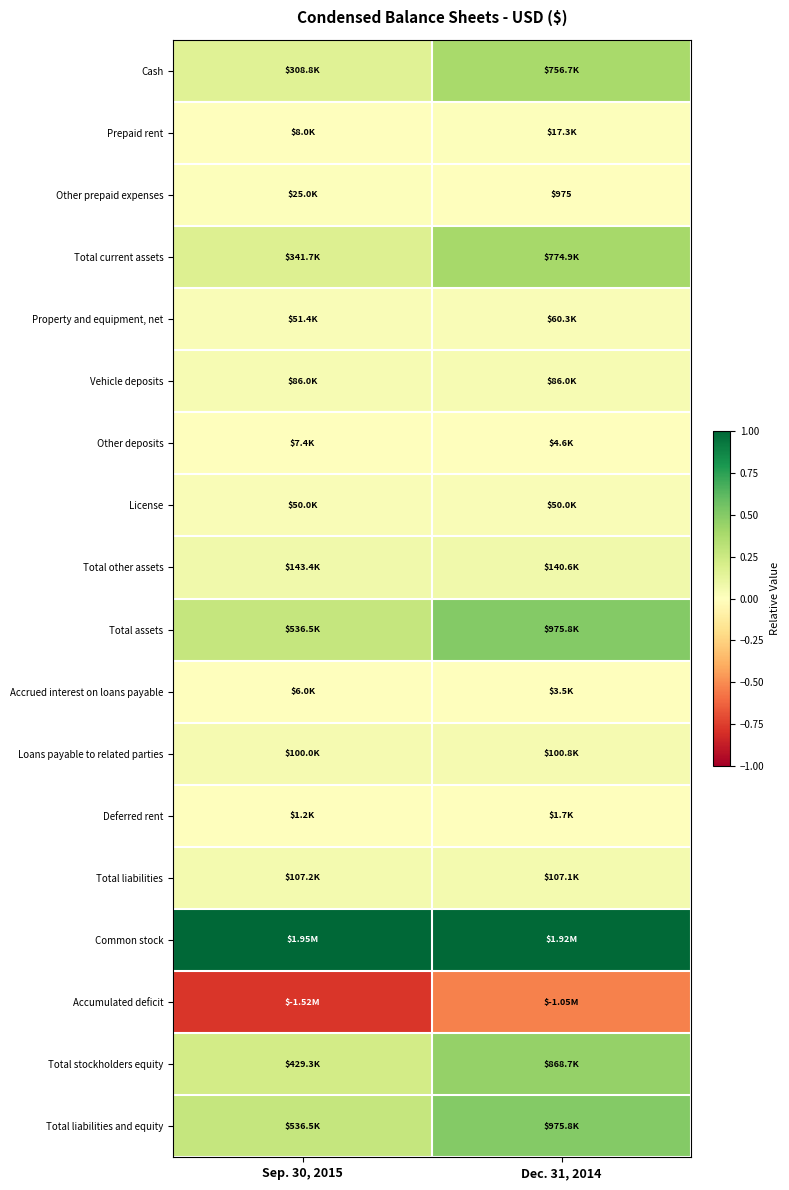

Is it true that Other prepaid expenses equals 0.0 at Sep. 30, 2015?

False